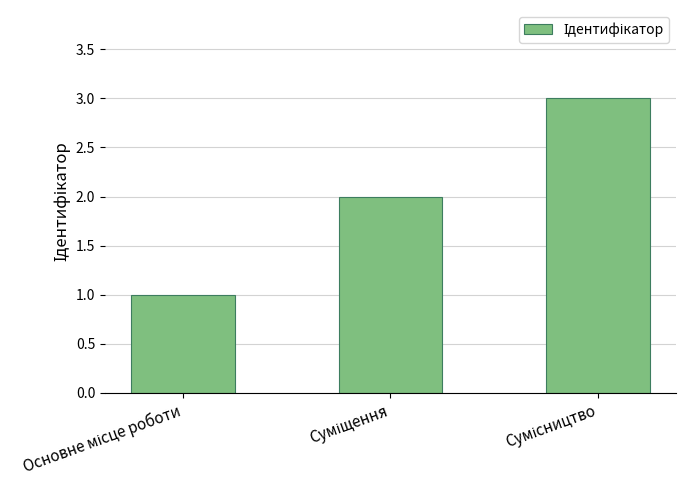

What is the greatest value displayed?

3